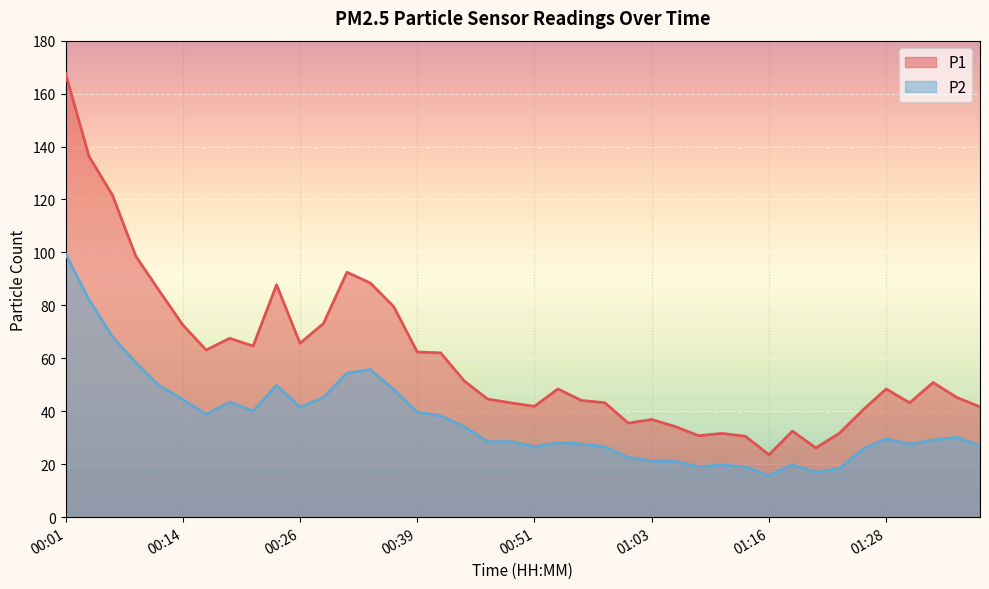

Where does the P2 series first go above 29?

00:01